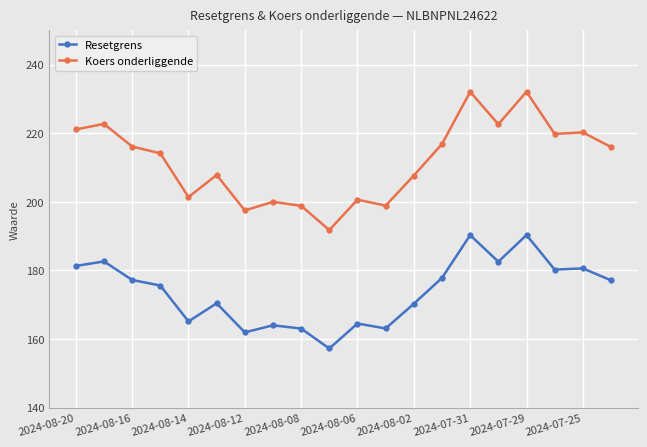

True or false: Koers onderliggende and Resetgrens intersect in this chart.

False